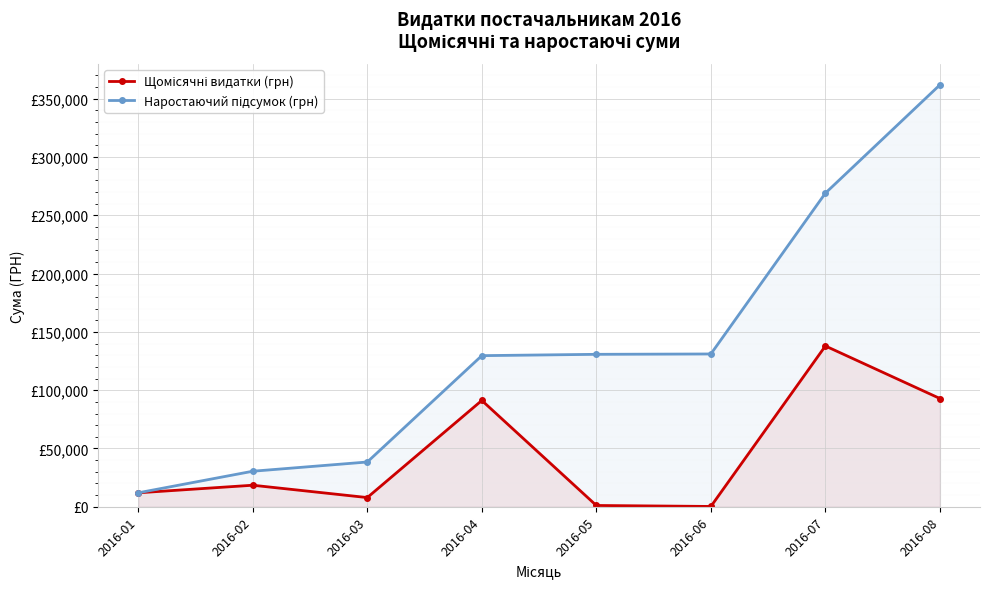

Between 2016-07 and 2016-02, which is larger?

2016-07